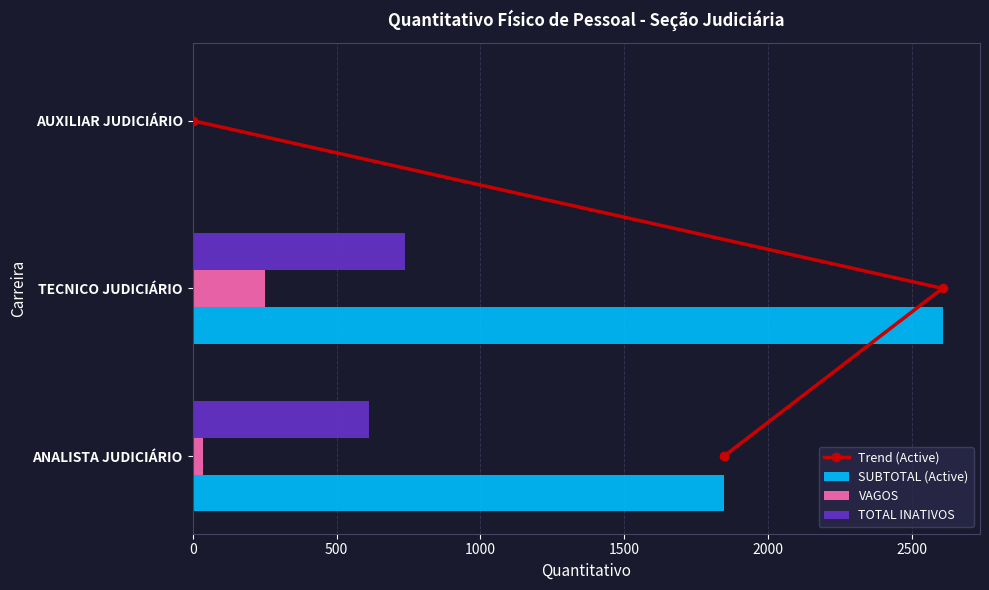

Where is SUBTOTAL (Active) nearest to the value 1303?

ANALISTA JUDICIÁRIO